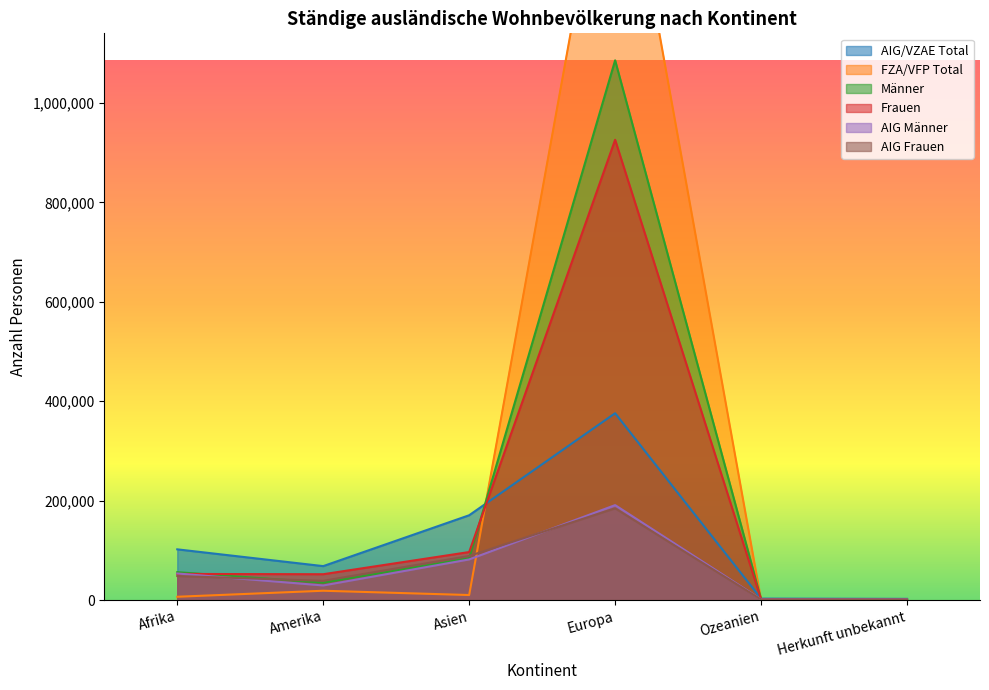

The value of AIG/VZAE Total at Europa is 160498. True or false?

False